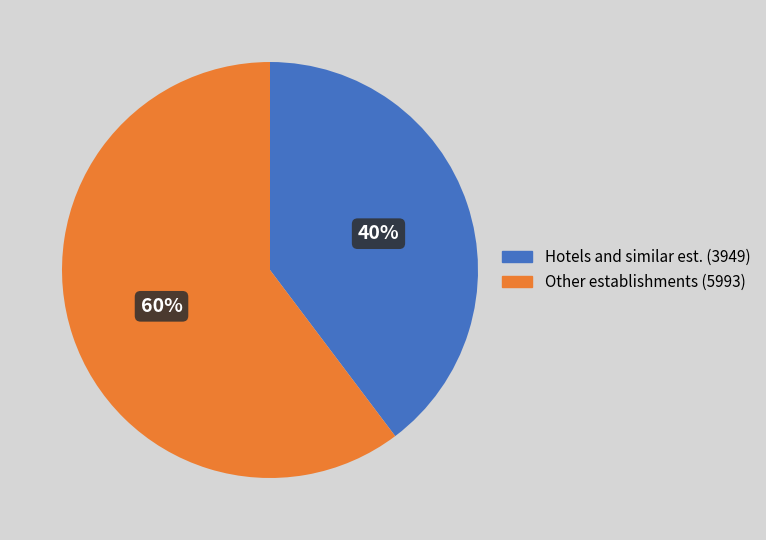

Is there any slice that represents more than half of the pie?

Yes